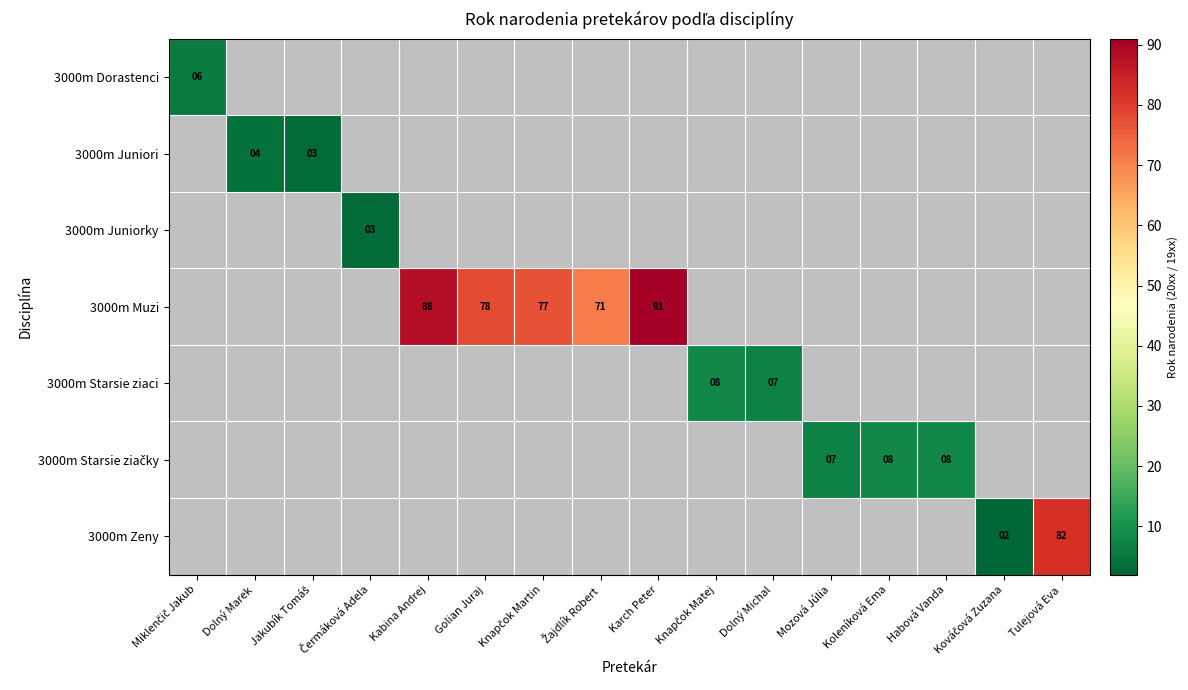

True or false: 3000m Starsie ziačky has a value of 9.7 at Mozová Júlia.

False